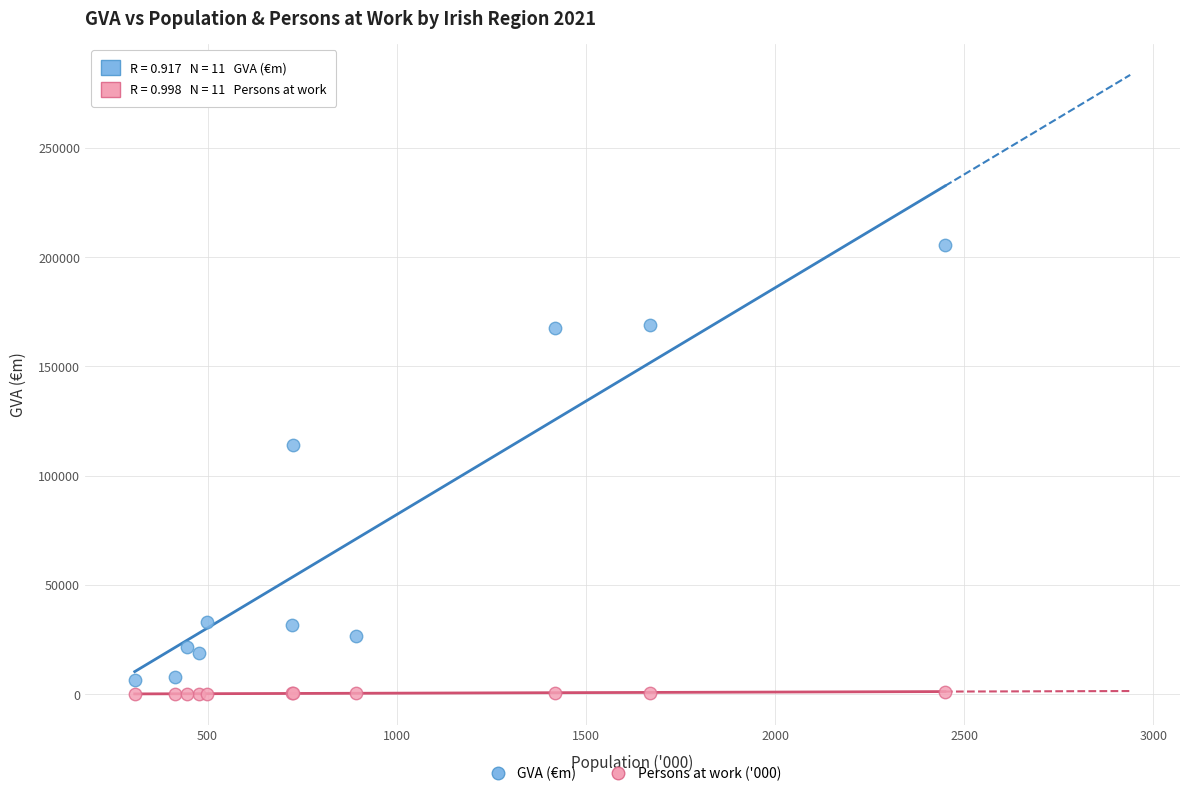

Which series reaches the minimum Y coordinate?

Persons at work ('000)